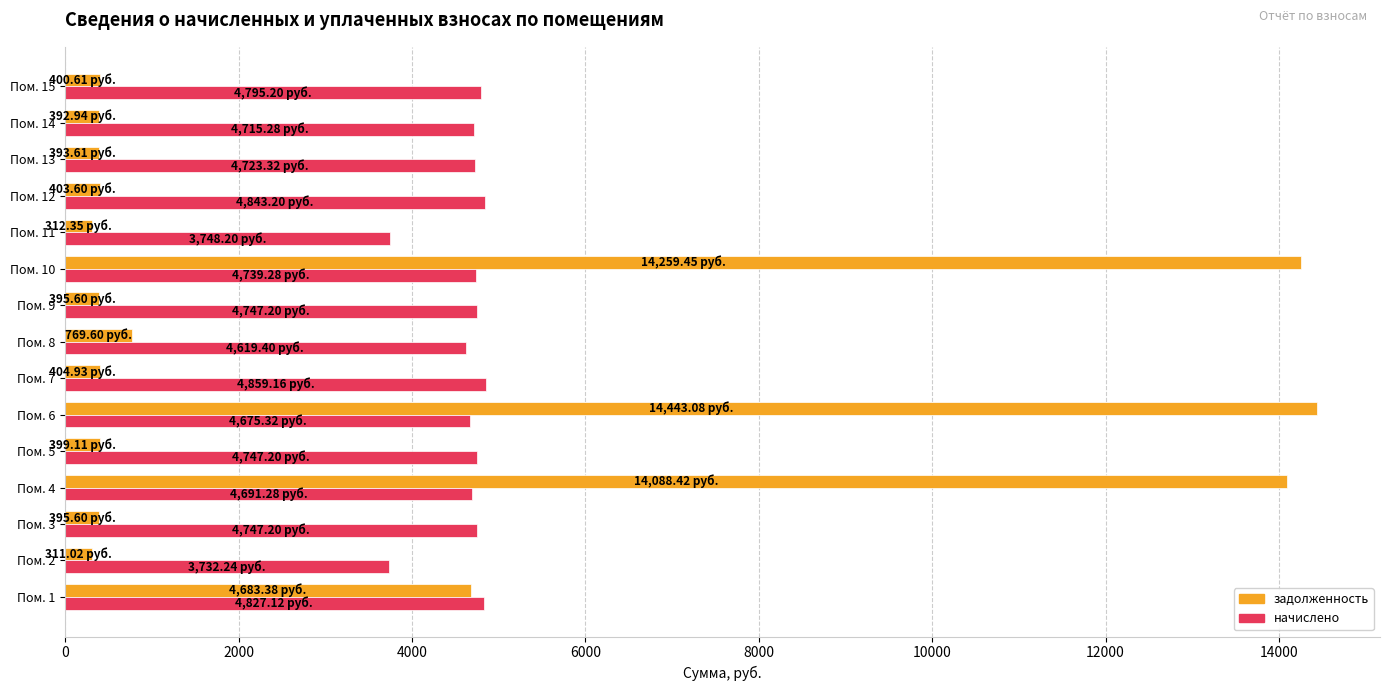

Between Пом. 4 and Пом. 12, which series saw the biggest shift?

задолженность